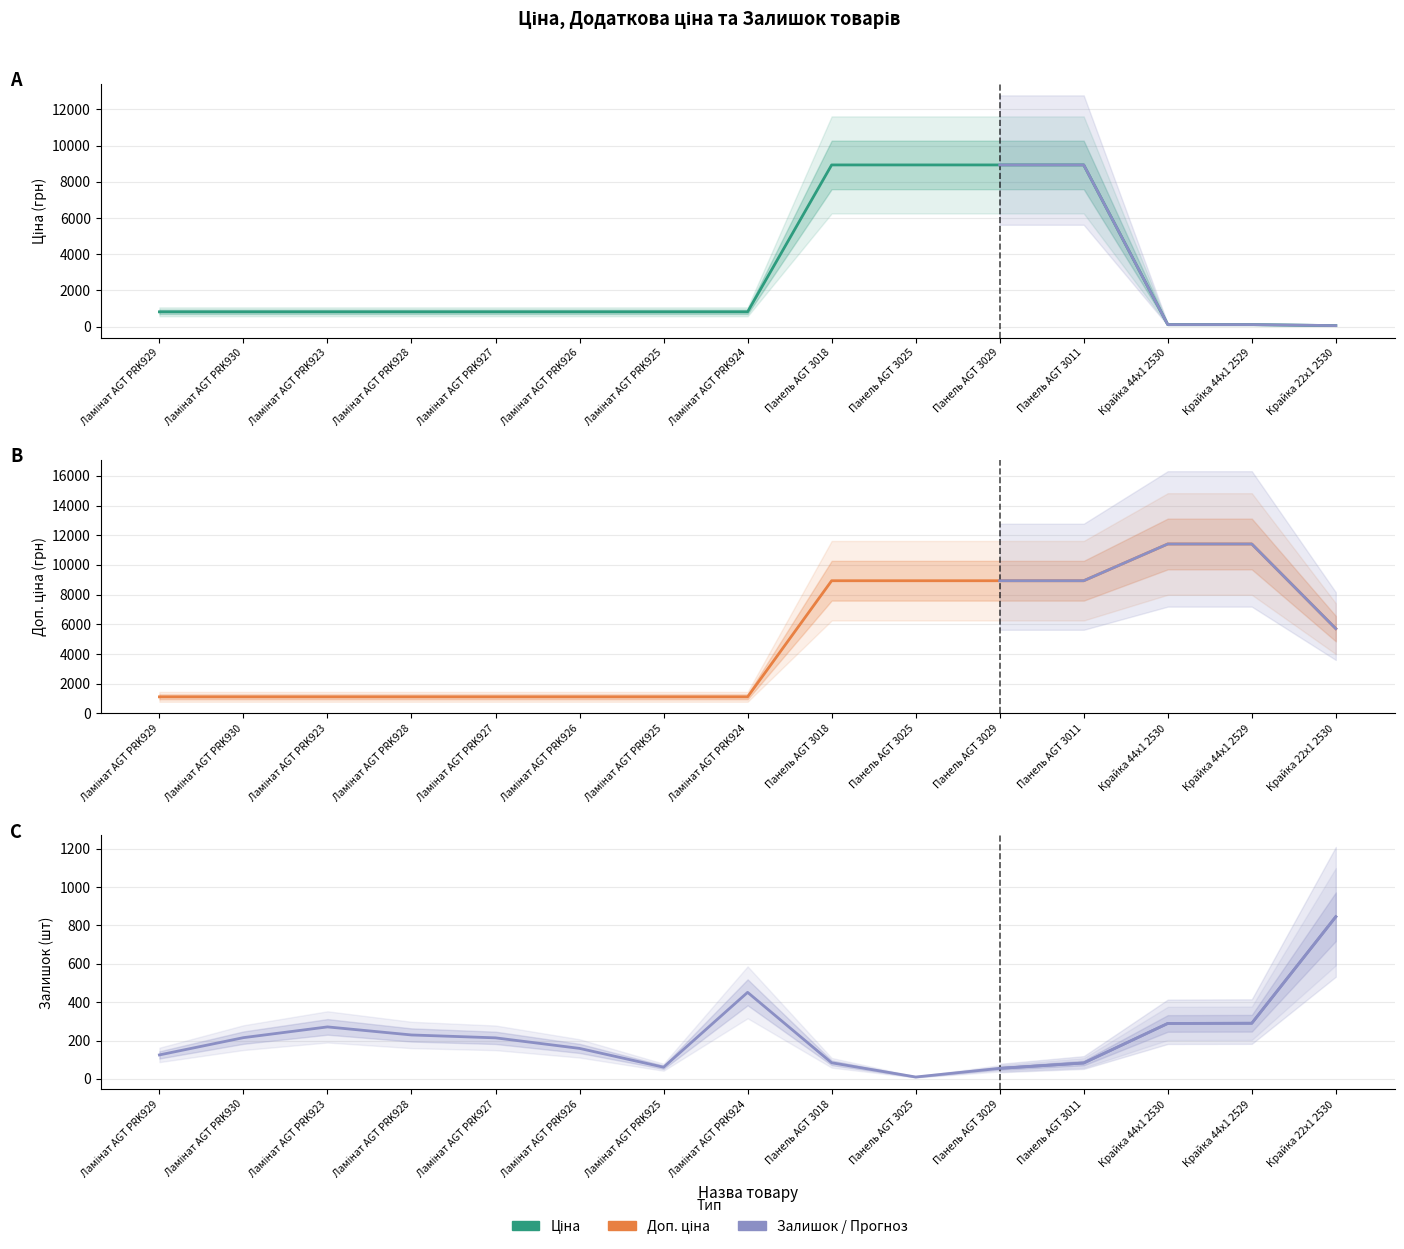

Rank the series by their average value, from highest to lowest.

Доп. ціна, Ціна, Залишок